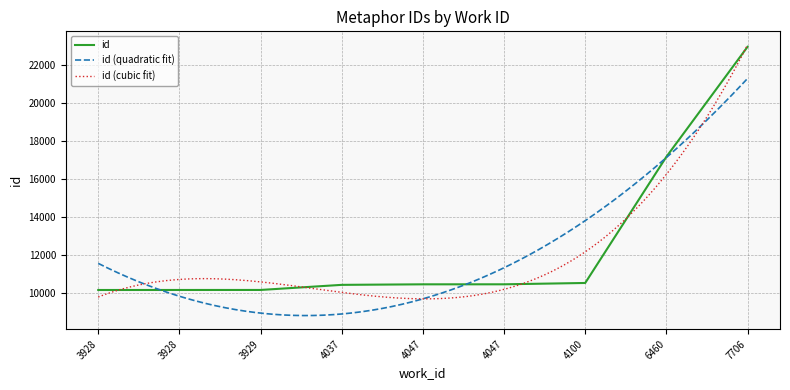

Which label corresponds to the largest value in the chart?

7706